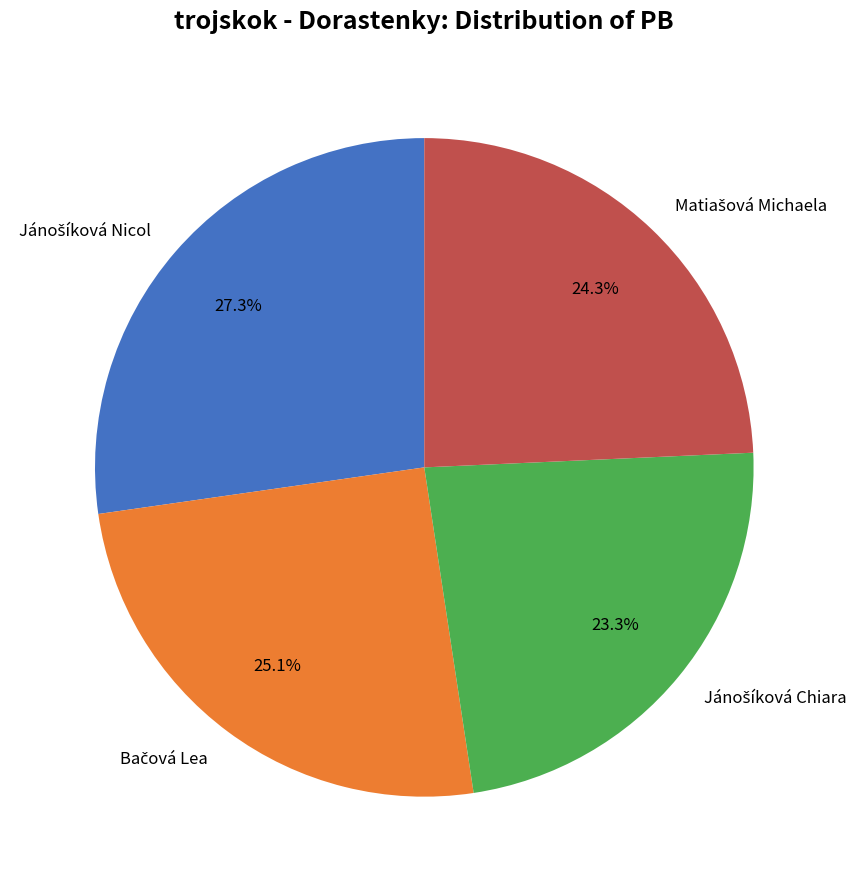

Is there a majority slice in this chart?

No